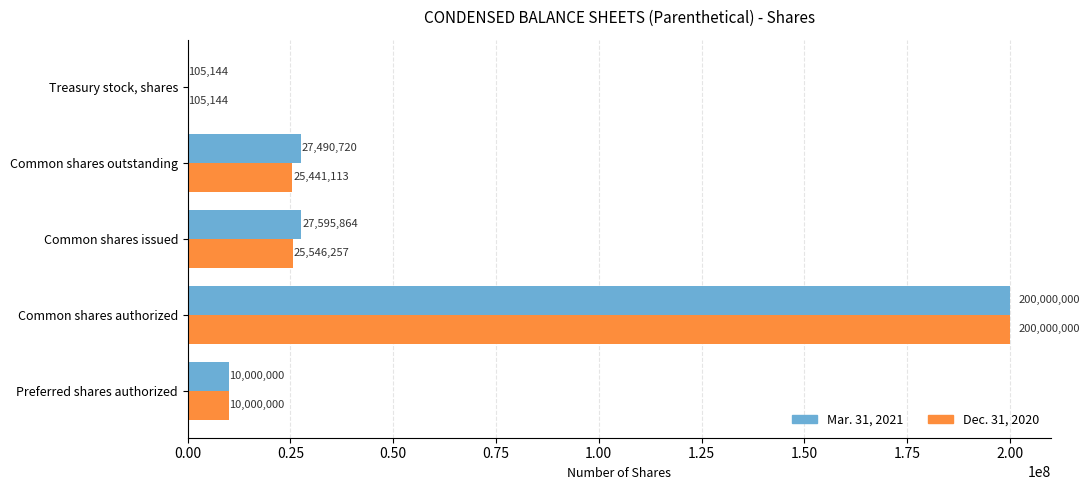

At which category is the sum across all series the highest?

Common shares authorized